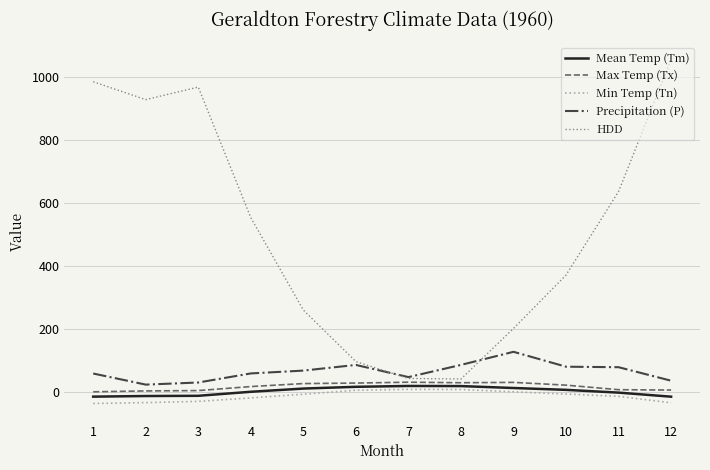

The value of HDD at 12 is 1057.1. True or false?

True